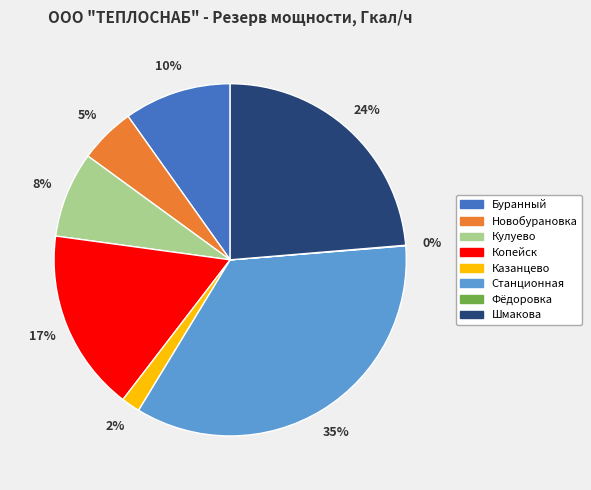

To the nearest percent, what is the combined percentage of Копейск and Буранный?

27%